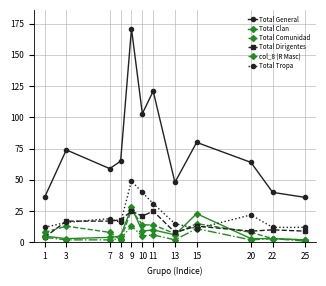

How many interior local peaks does the Total General series have?

4